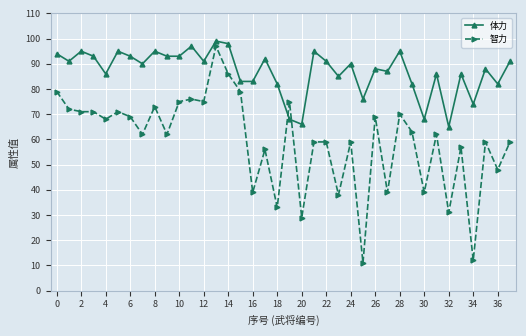

Reading left to right, transcribe all the data shown in this chart.

体力: 94	91	95	93	86	95	93	90	95	93	93	97	91	99	98	83	83	92	82	68	66	95	91	85	90	76	88	87	95	82	68	86	65	86	74	88	82	91
智力: 79	72	71	71	68	71	69	62	73	62	75	76	75	97	86	79	39	56	33	75	29	59	59	38	59	11	69	39	70	63	39	62	31	57	12	59	48	59